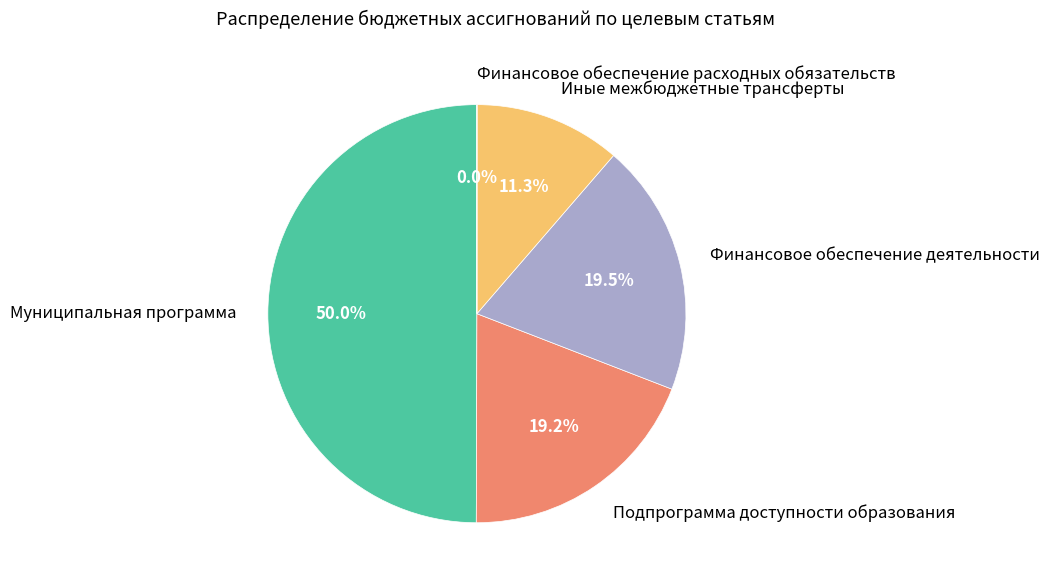

What is the ratio of the value at Иные межбюджетные трансферты to the value at Муниципальная программа?

0.2